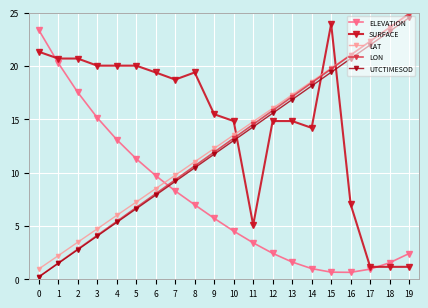

What are all the series names shown in the legend?

ELEVATION, SURFACE, LAT, LON, UTCTIMESOD